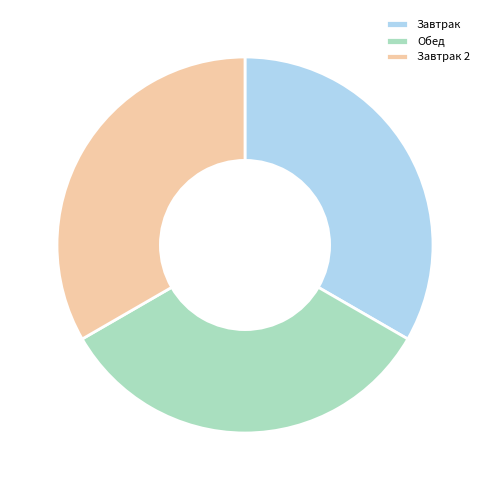

Does Обед represent more than half of the total?

No